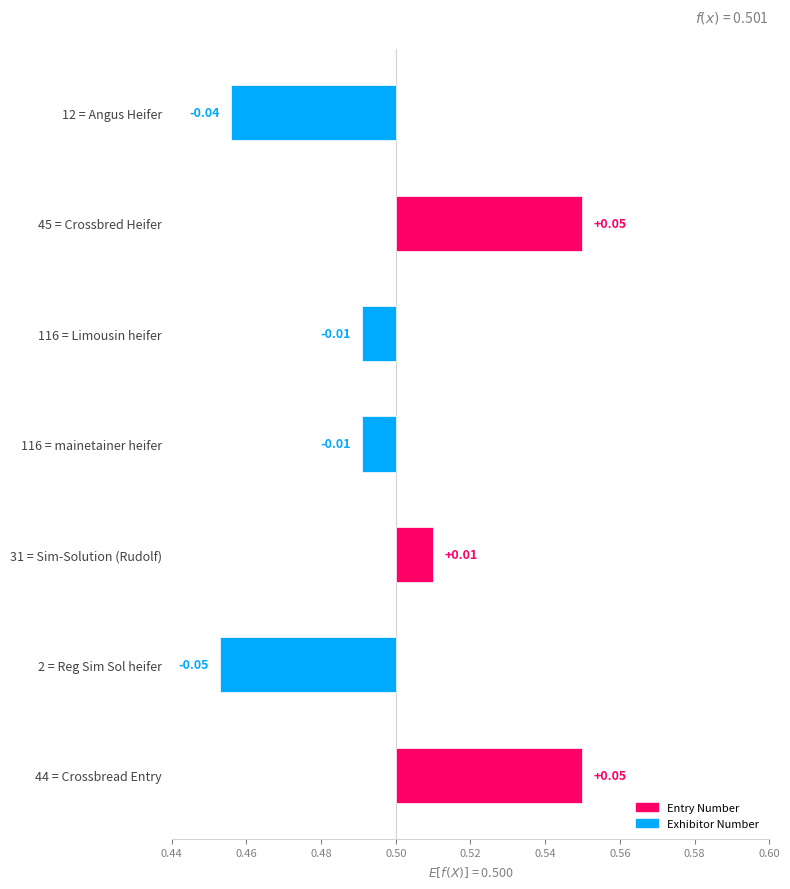

Is it true that the value at 12 = Angus Heifer is -0.0?

False